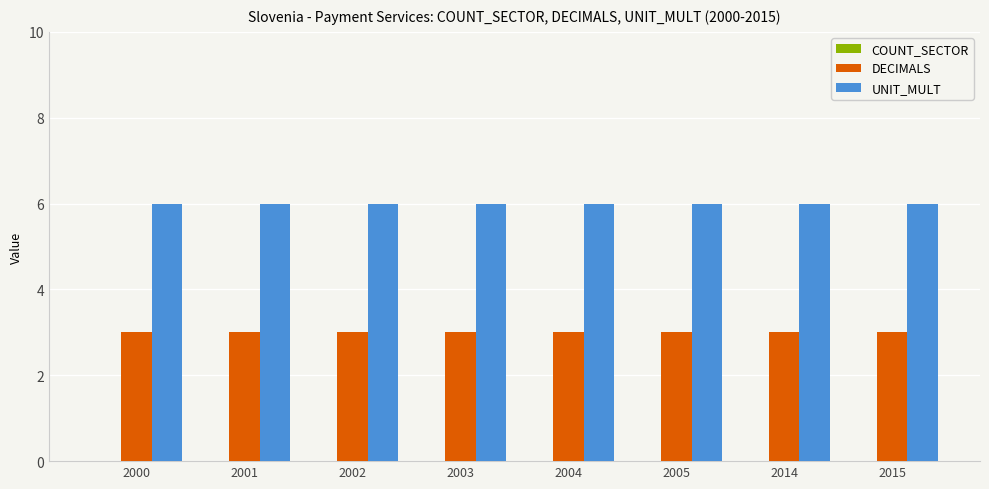

Rank the series at 2014 from highest to lowest value.

UNIT_MULT, DECIMALS